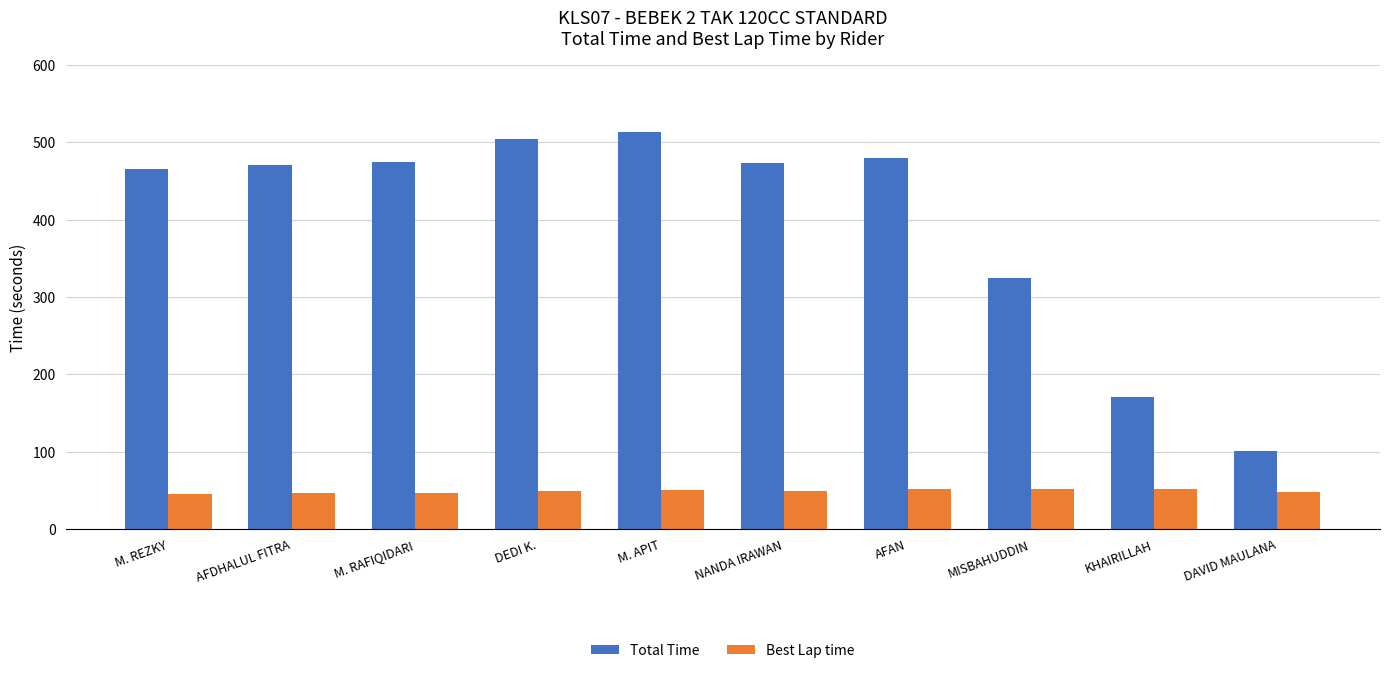

What is the maximum value for Total Time?

513.2